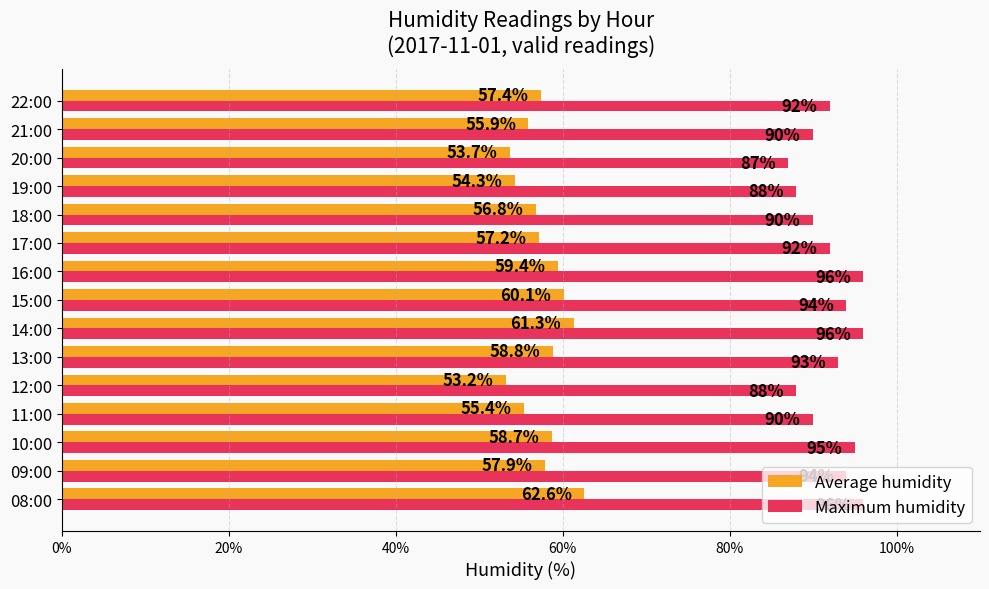

Which series has the largest range (max minus min)?

Average humidity